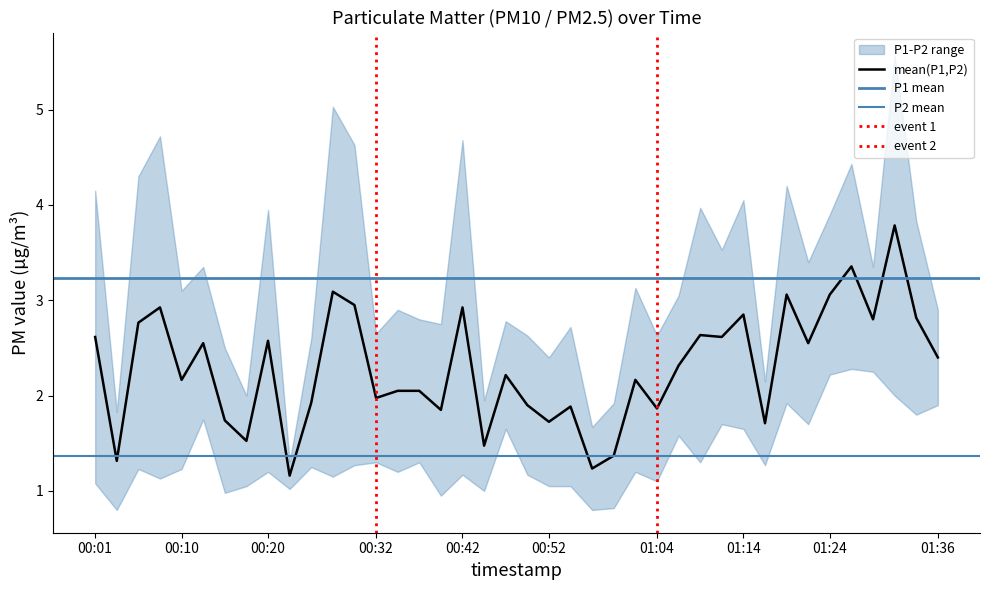

Which category has the lowest value in the P2 series?

00:03